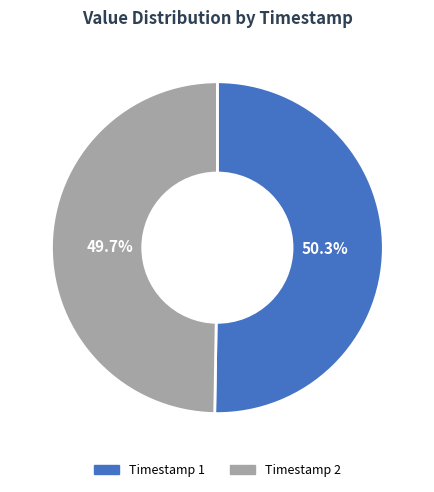

How many segments does this pie chart have?

2